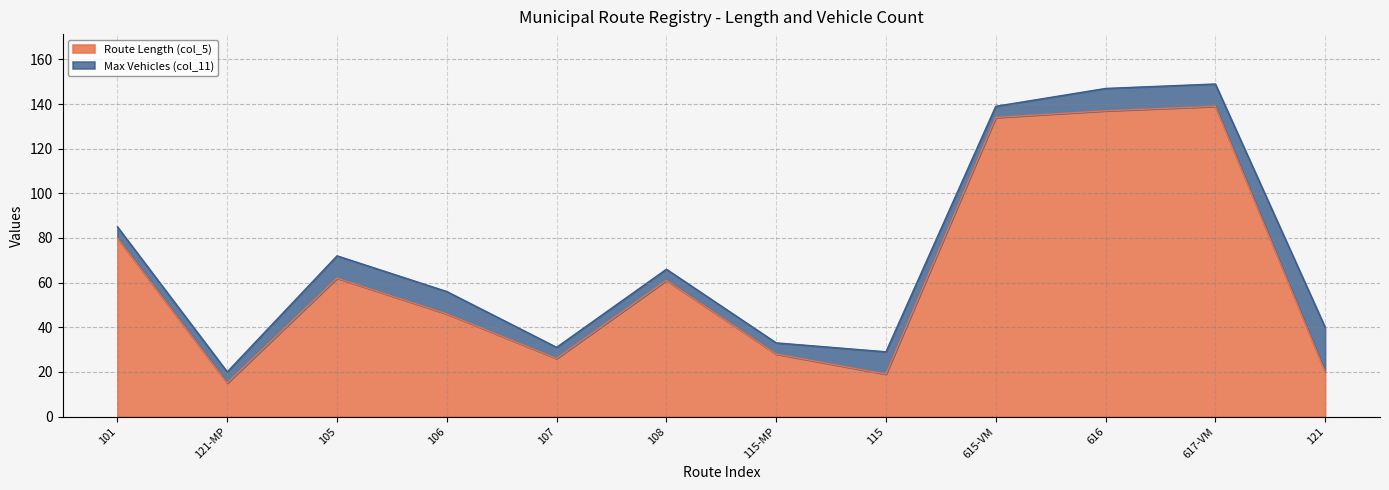

At which label does Route Length (col_5) reach its minimum?

121-MP